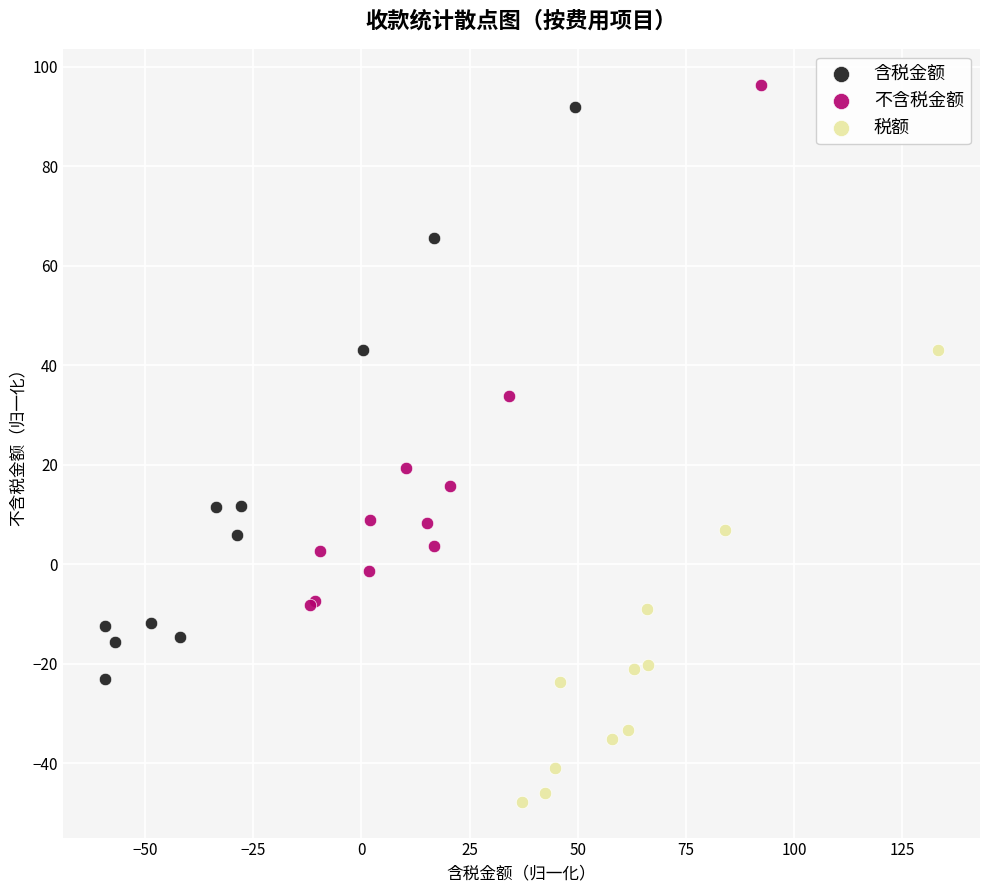

Which series reaches the minimum Y coordinate?

税额